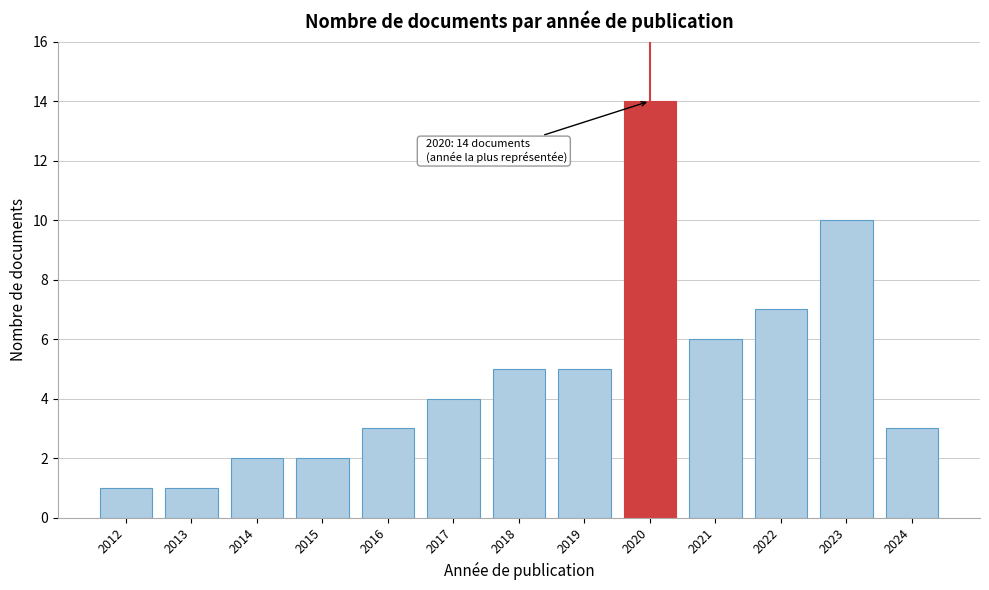

Reading left to right, list all the values displayed in this chart.

2012=1	2013=1	2014=2	2015=2	2016=3	2017=4	2018=5	2019=5	2020=14	2021=6	2022=7	2023=10	2024=3